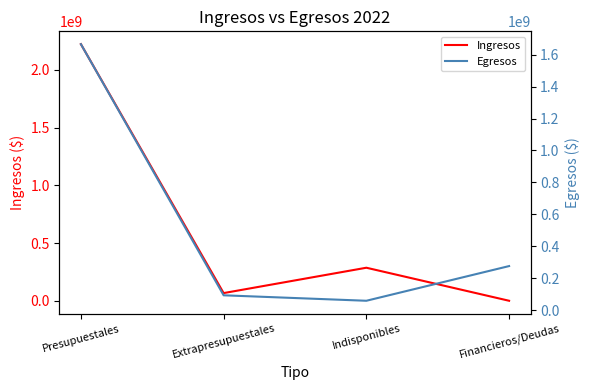

At Indisponibles, list the series in order from smallest to largest.

Egresos, Ingresos